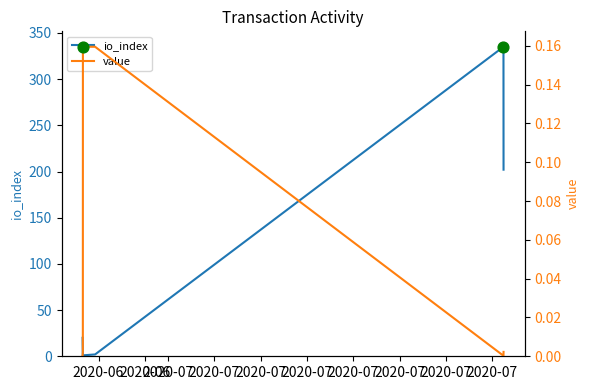

Which series contains the highest Y value?

io_index